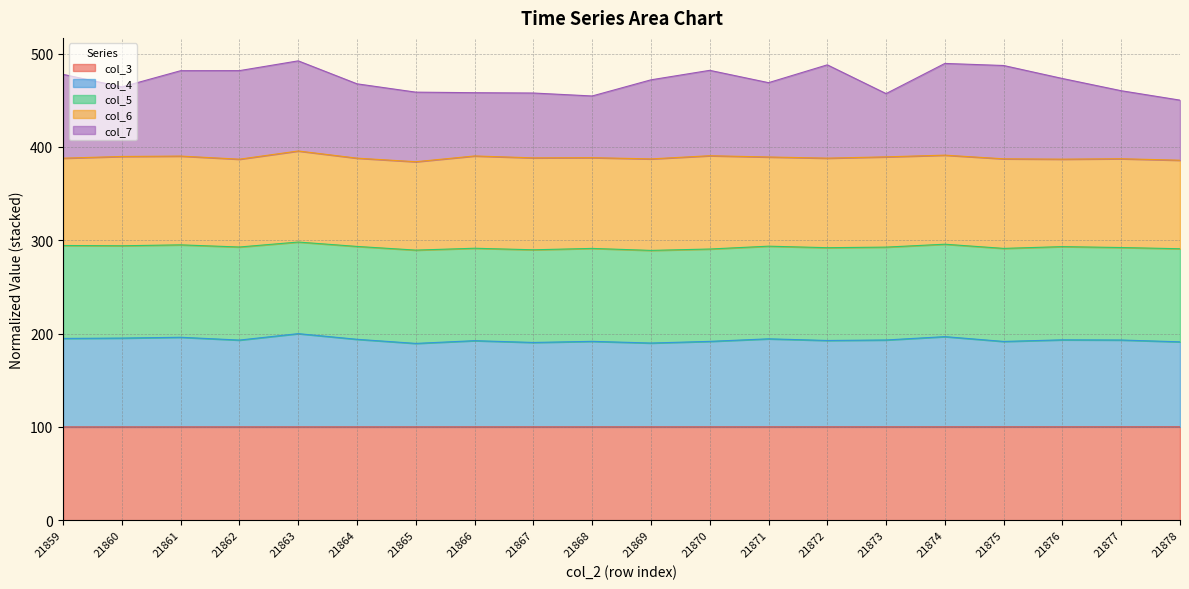

What is the lowest value of the col_3 series?

99.9